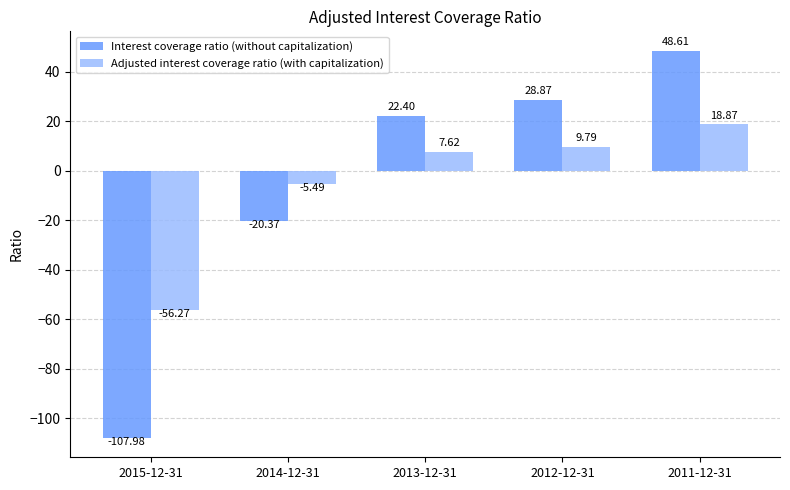

What are all the series names shown in the legend?

Interest coverage ratio (without capitalization), Adjusted interest coverage ratio (with capitalization)